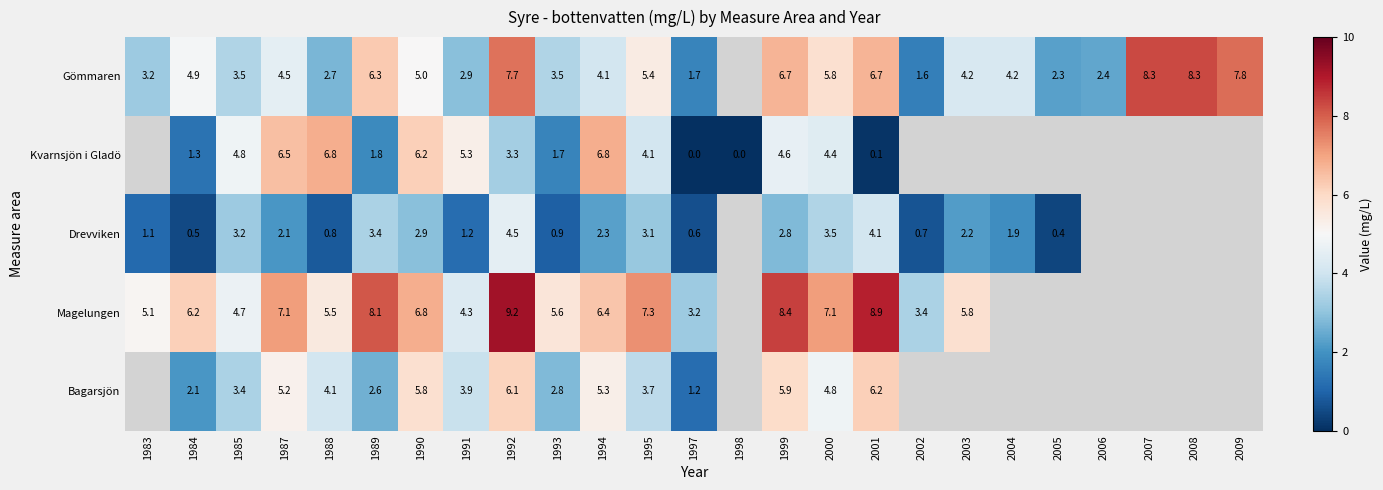

At 1992, list the series in order from largest to smallest.

Magelungen, Gömmaren, Bagarsjön, Drevviken, Kvarnsjön i Gladö